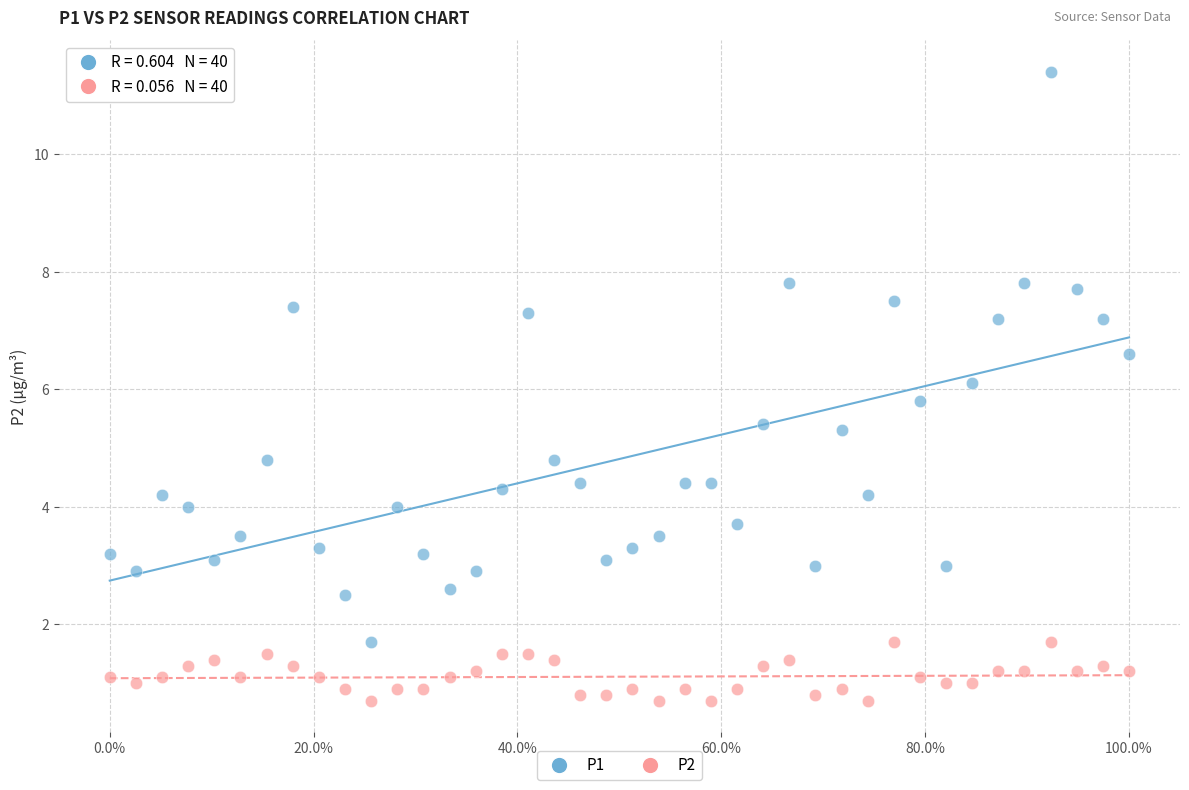

Across all data points, what is the range of X values (max minus min)?

100.0